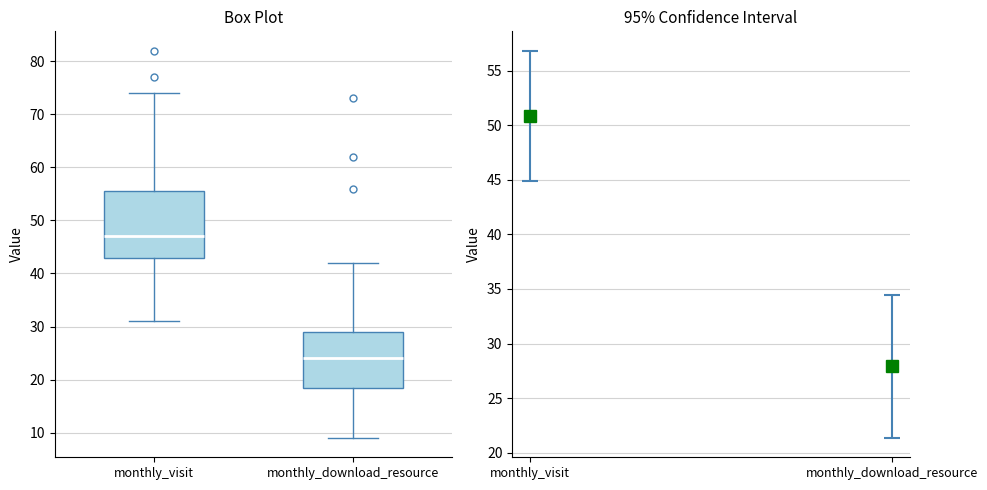

Comparing the boxes themselves (not the whiskers), which one is the tallest?

monthly_visit